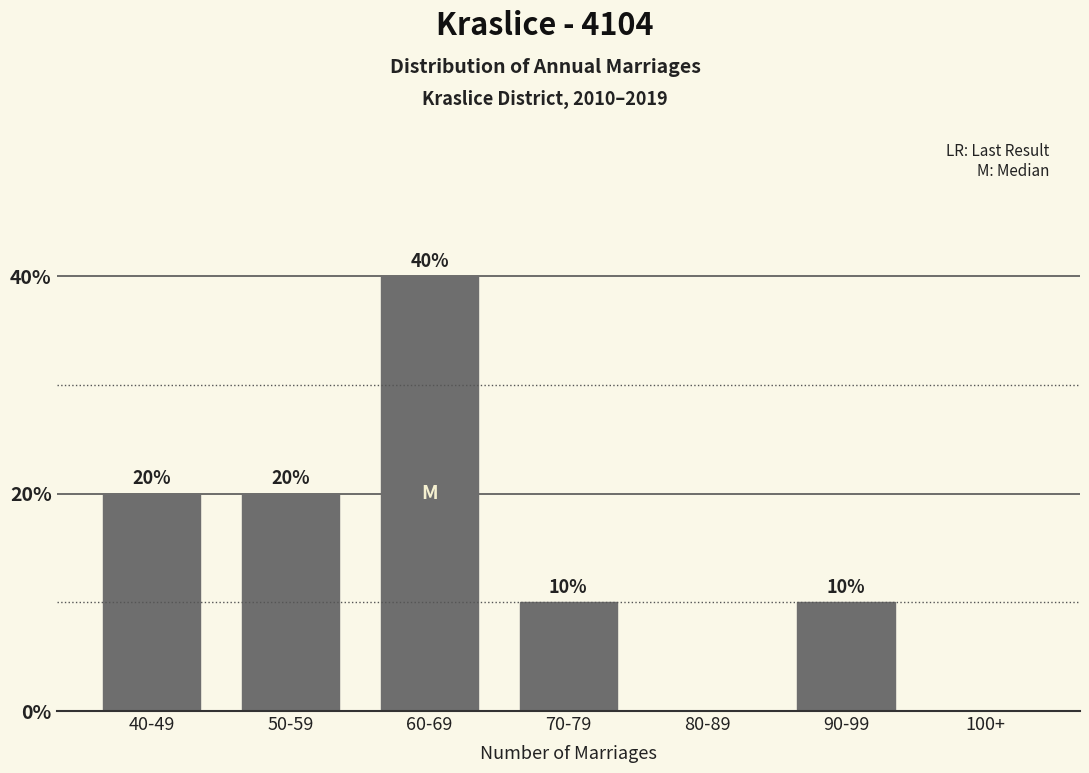

Reading left to right, transcribe all the data shown in this chart.

40-49=20	50-59=20	60-69=40	70-79=10	80-89=0	90-99=10	100+=0